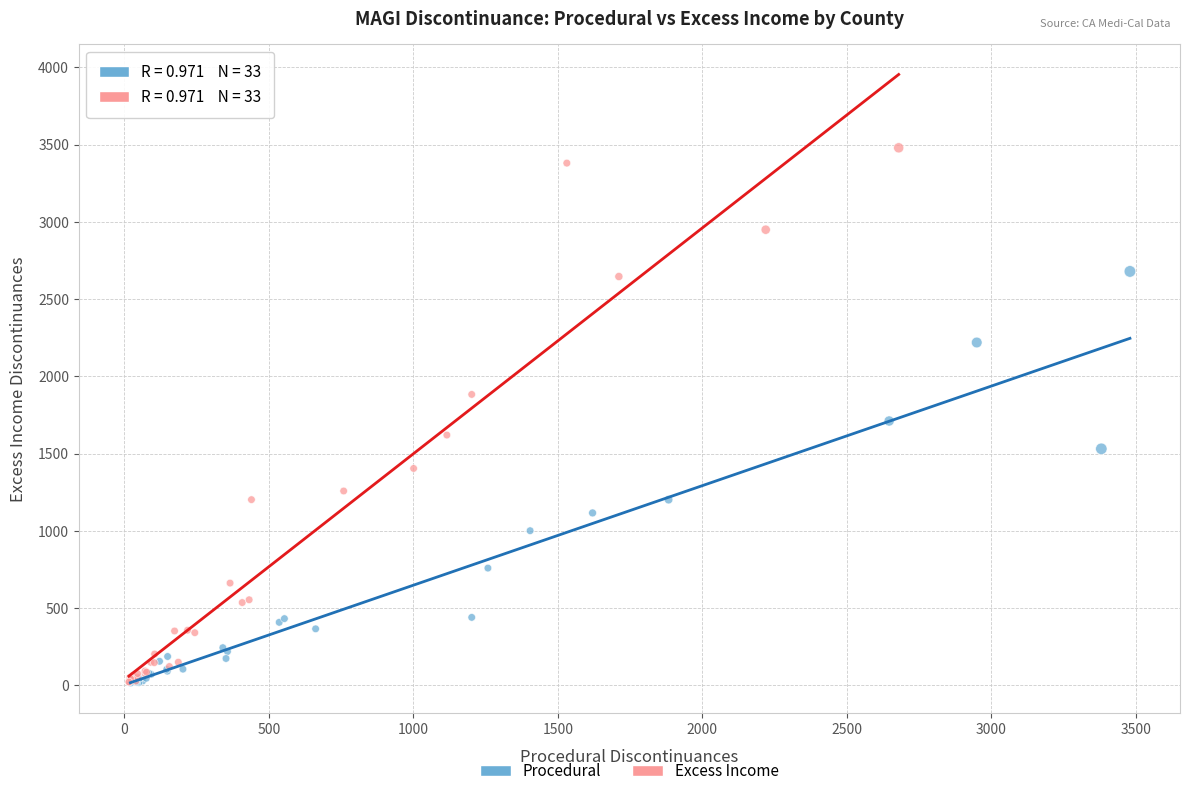

Which series contains the highest Y value?

Excess Income